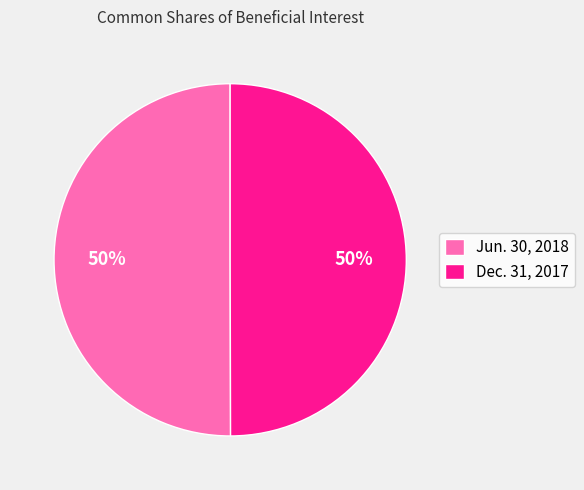

To the nearest percent, what portion does Dec. 31, 2017 represent?

50%